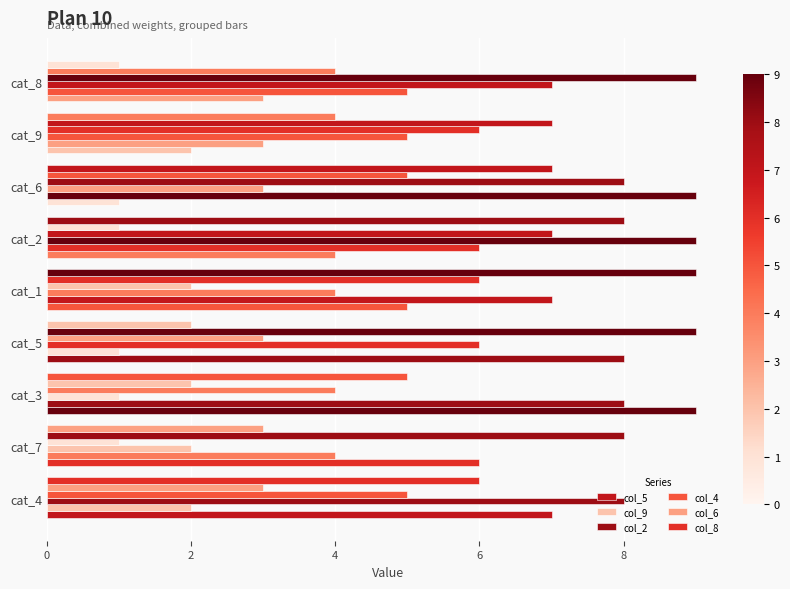

How many data points in col_8 are less than 5?

4